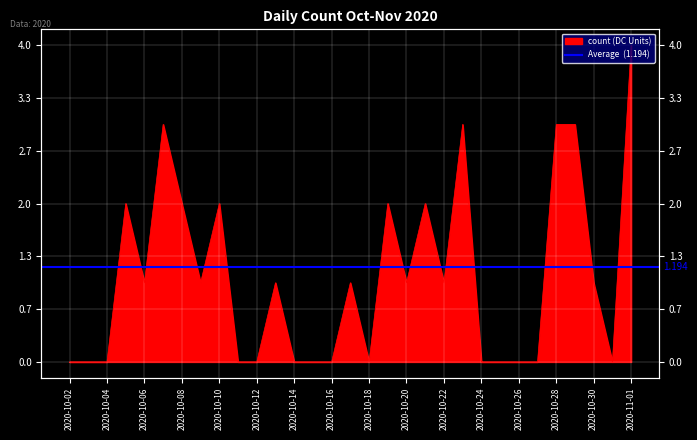

The value at 2020-10-17 is 1. True or false?

False